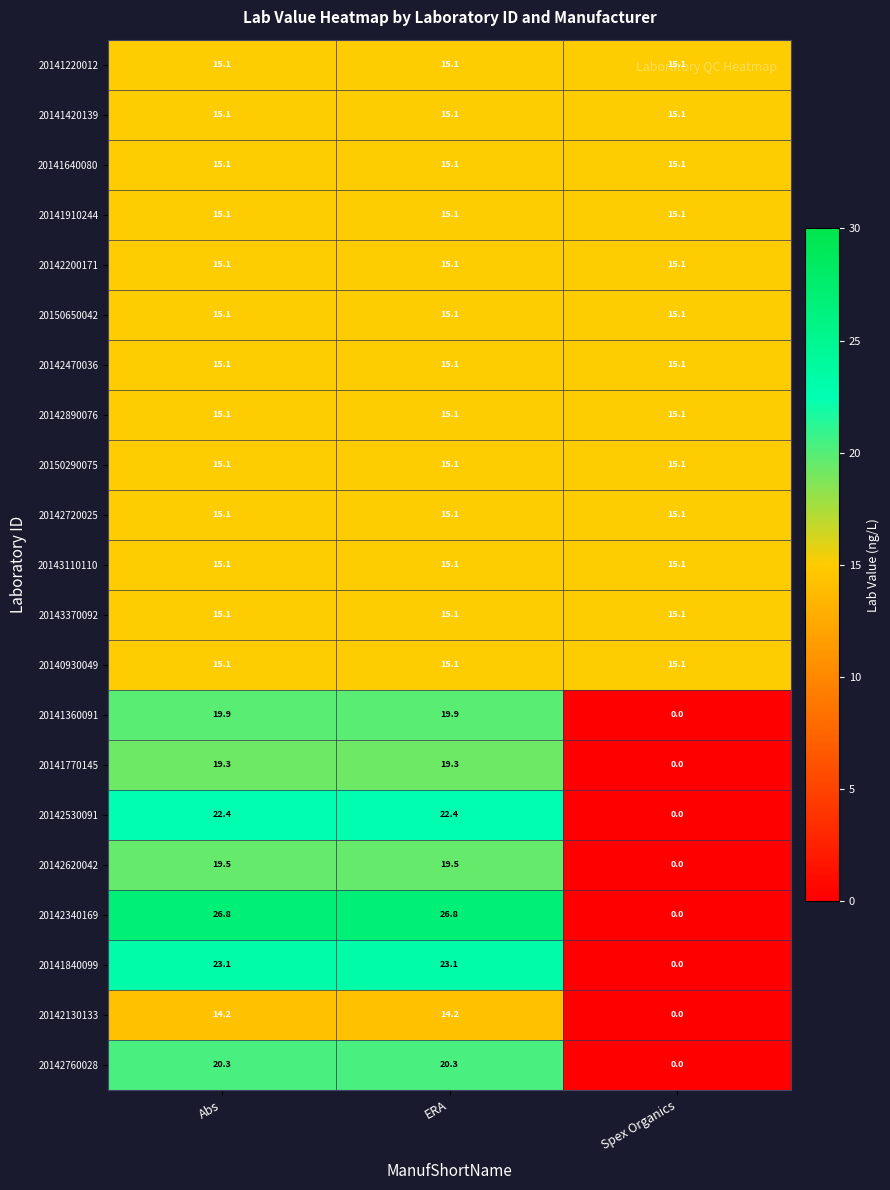

What is the total value across all series at ERA?

361.8